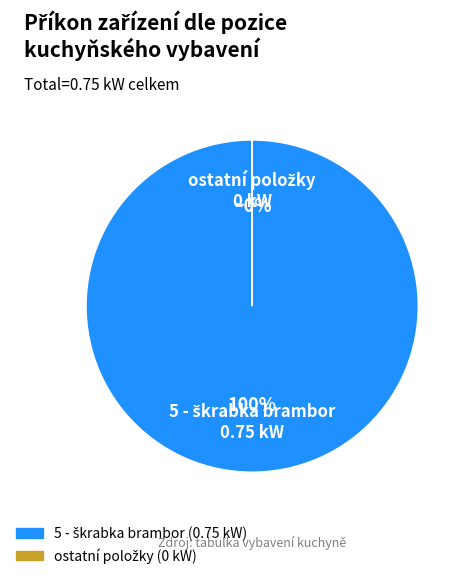

Is there a majority slice in this chart?

Yes